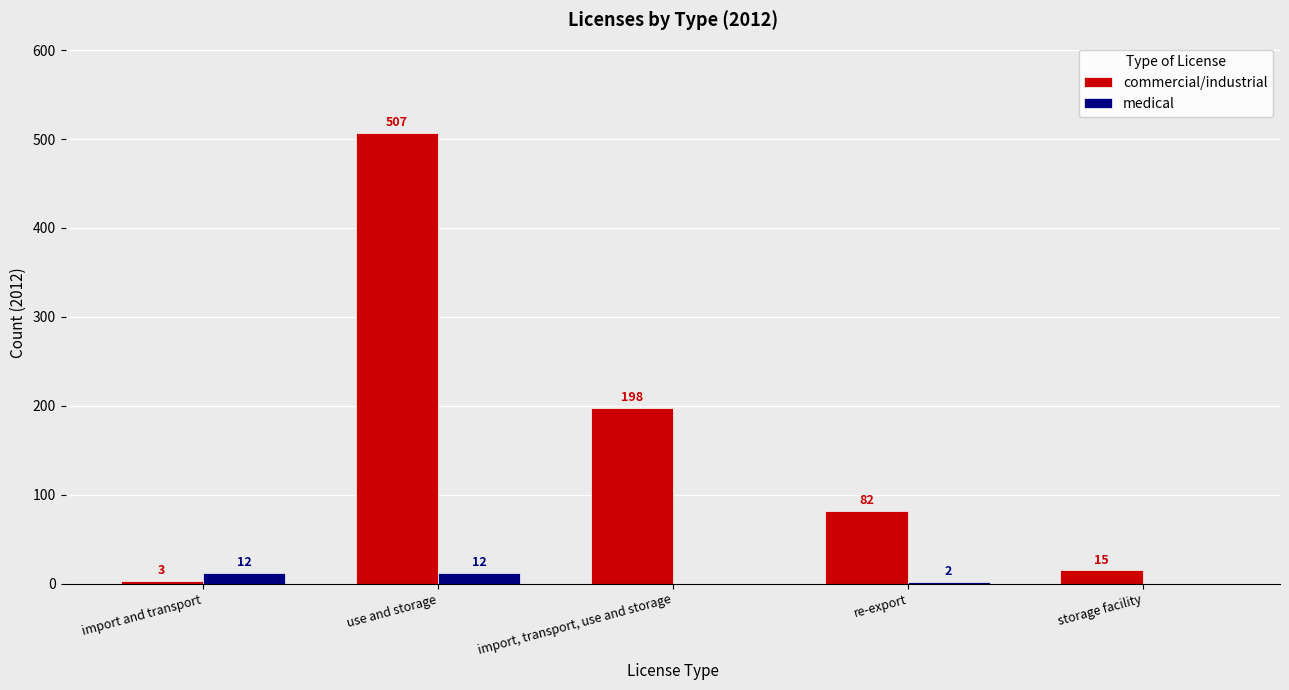

Where is commercial/industrial nearest to the value 255?

import, transport, use and storage